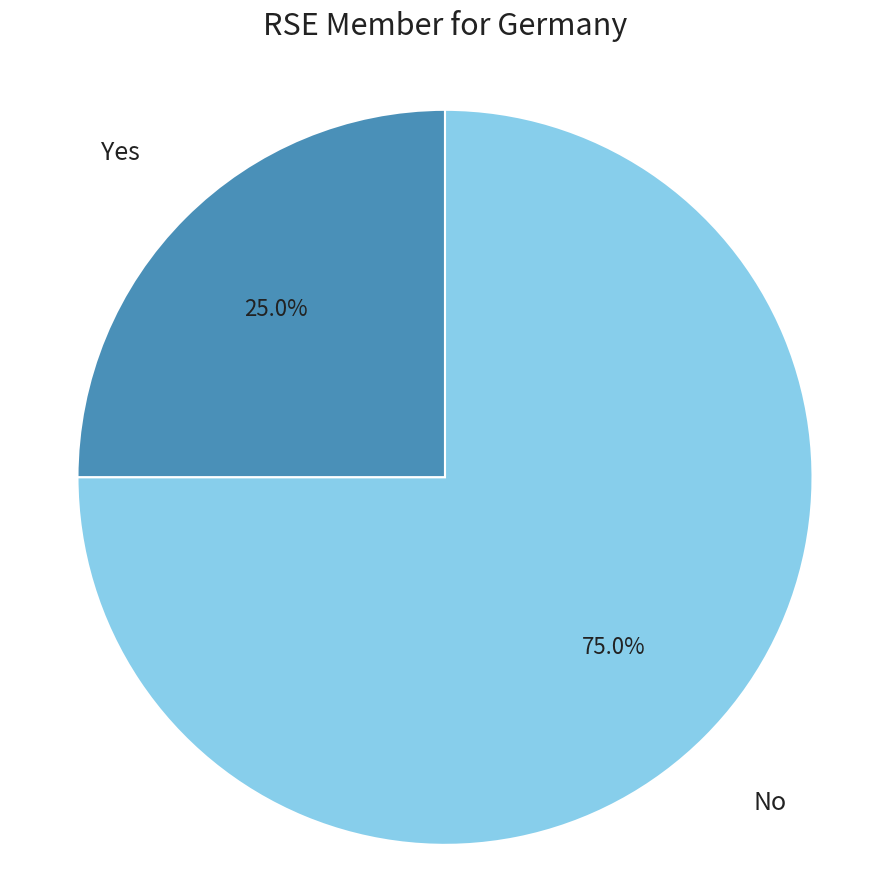

Is there a majority slice in this chart?

Yes